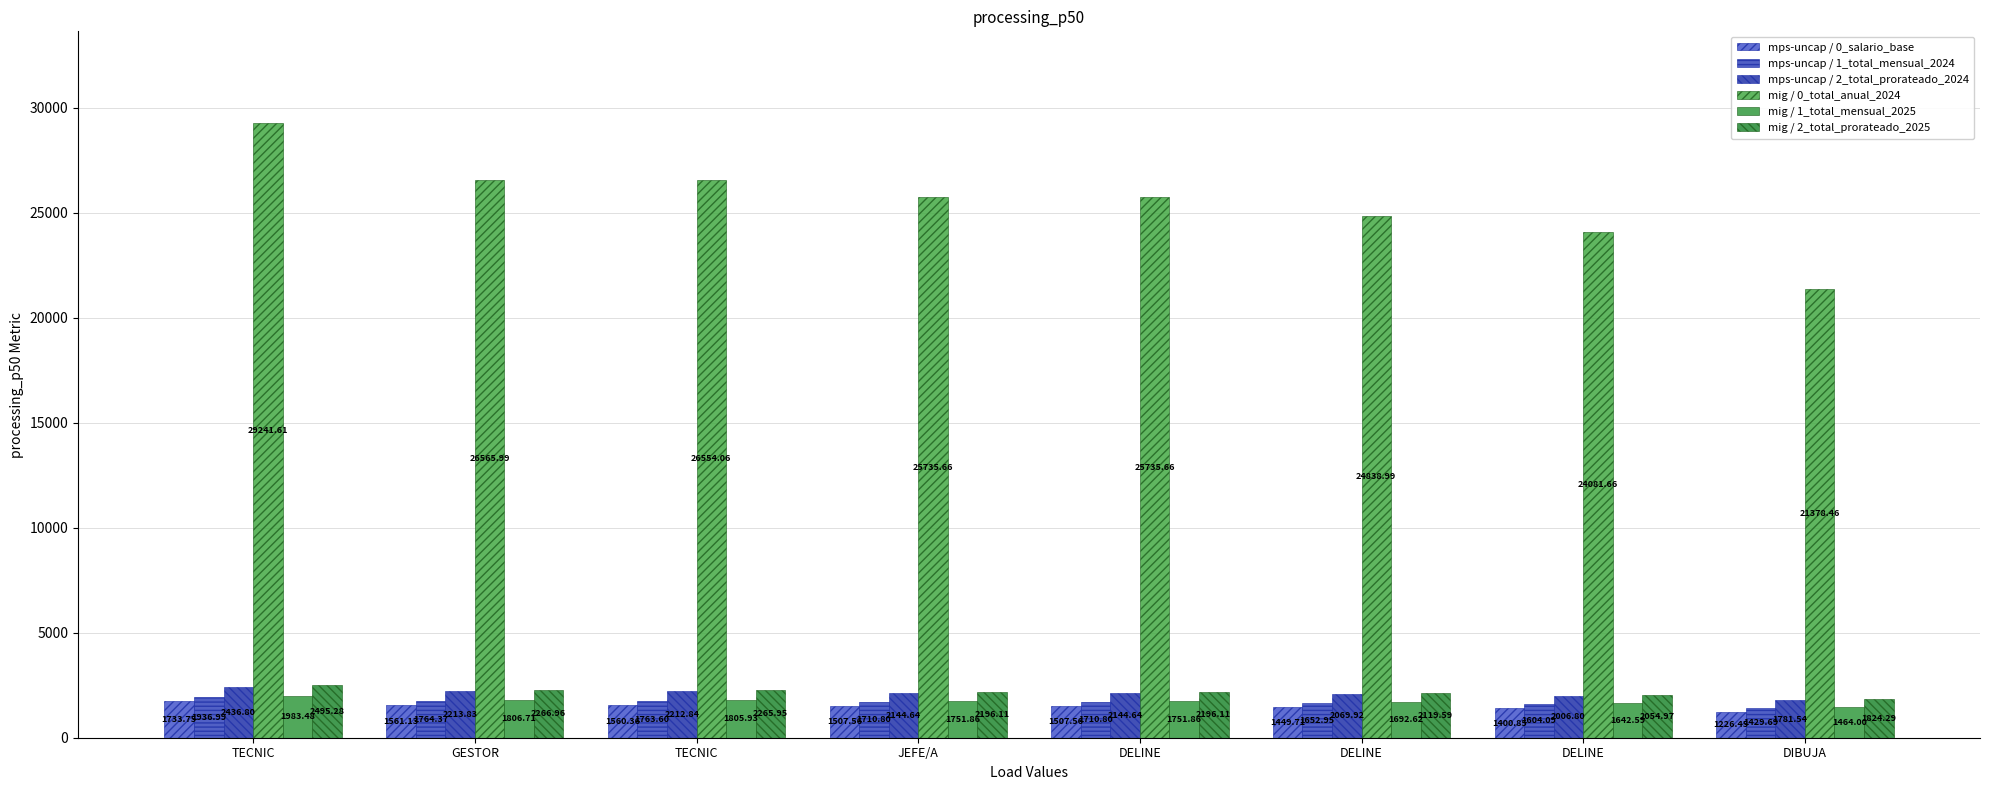

How many groups of bars are there?

8